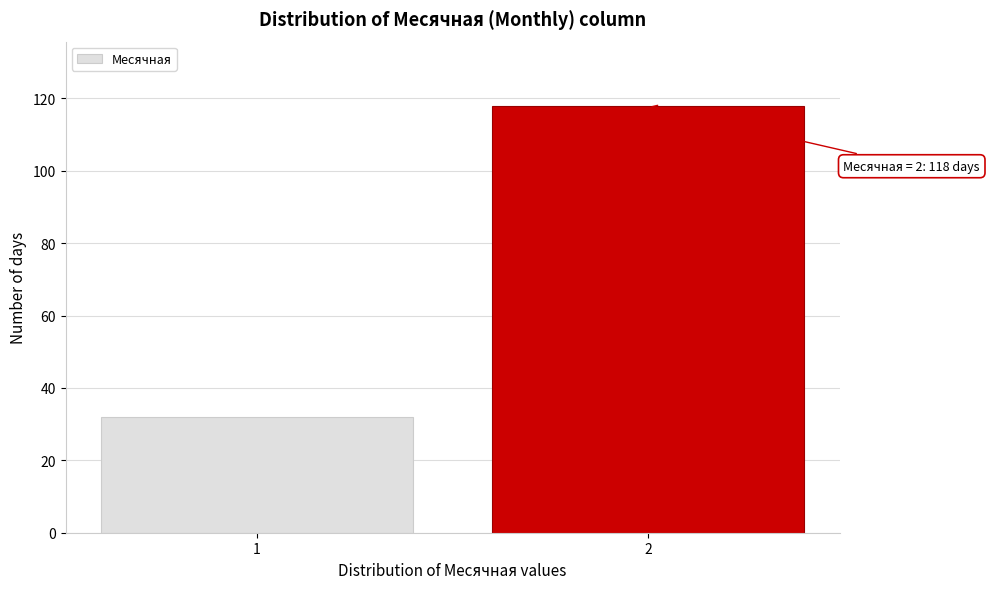

Reading left to right, list all the values displayed in this chart.

32	118